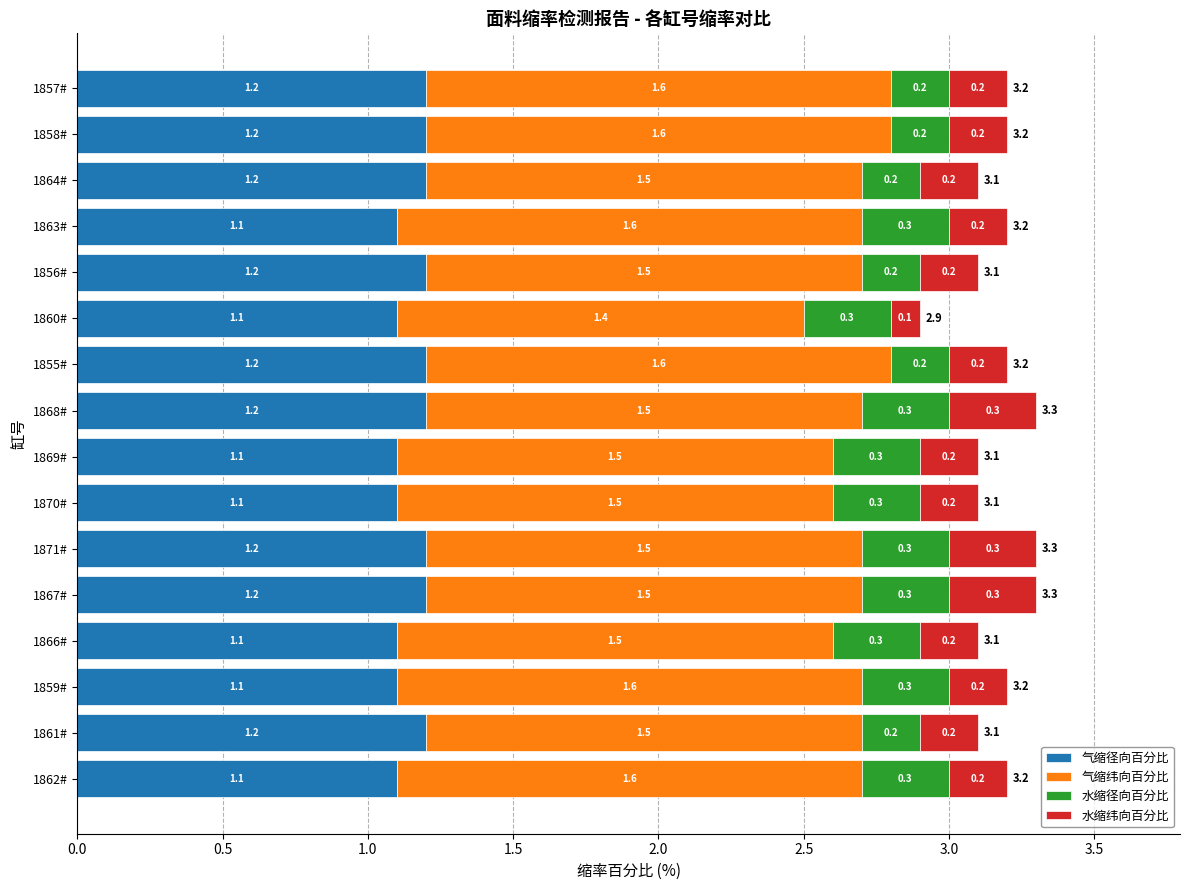

What value does the 气缩径向百分比 series have at 1858#?

1.2